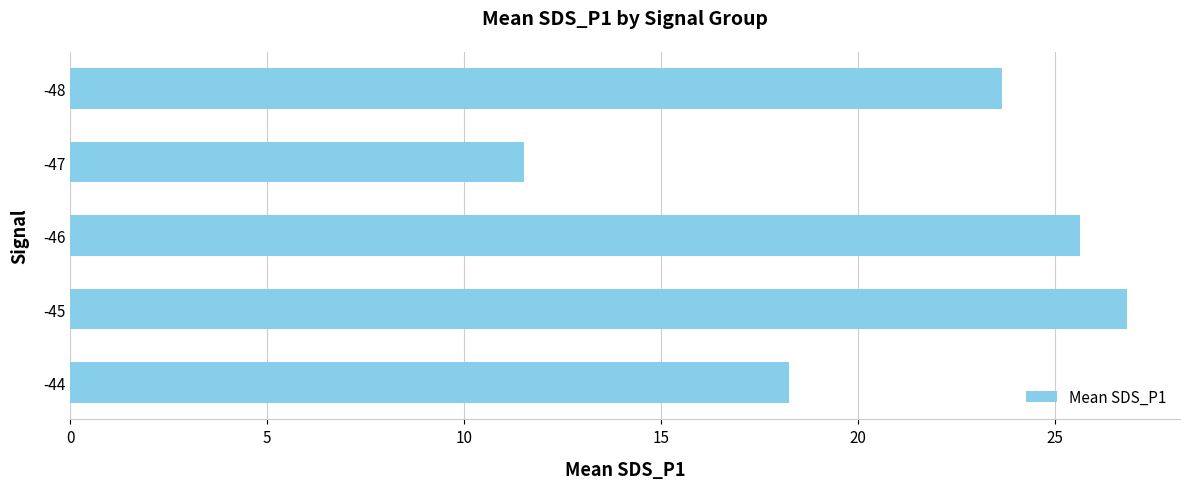

What is the maximum value shown in the chart?

26.8